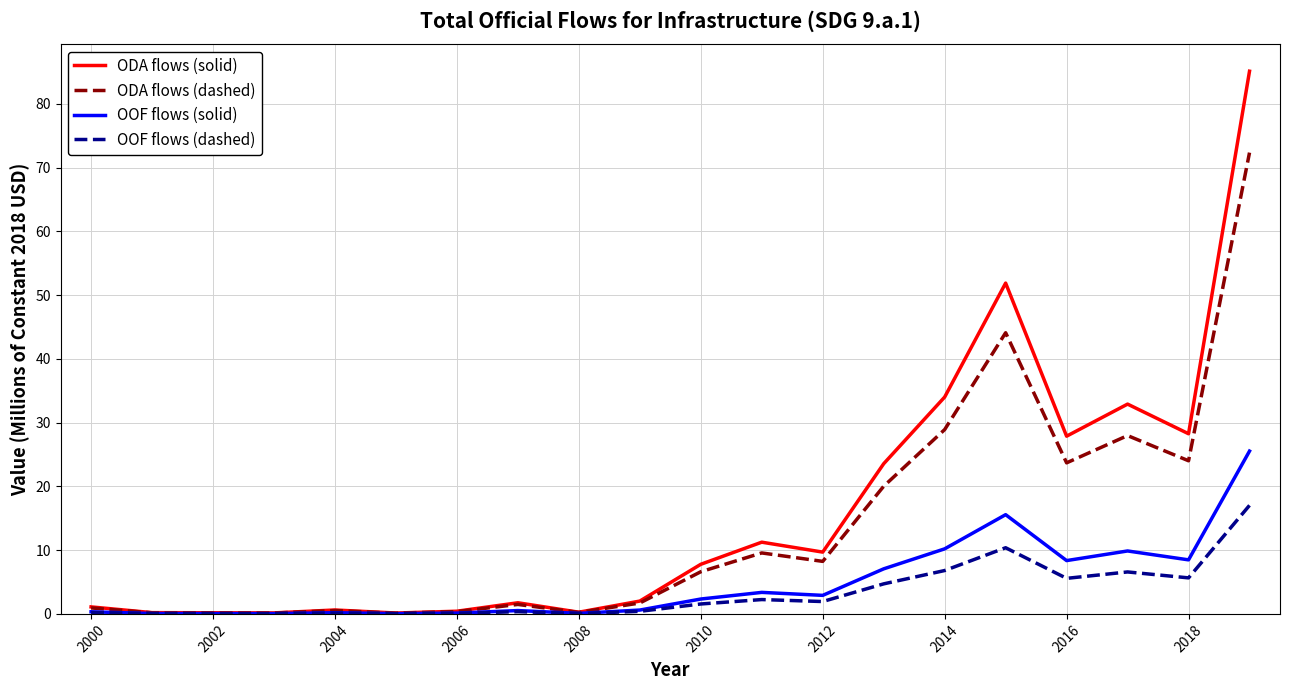

Which series has the largest range (max minus min)?

ODA flows (solid)